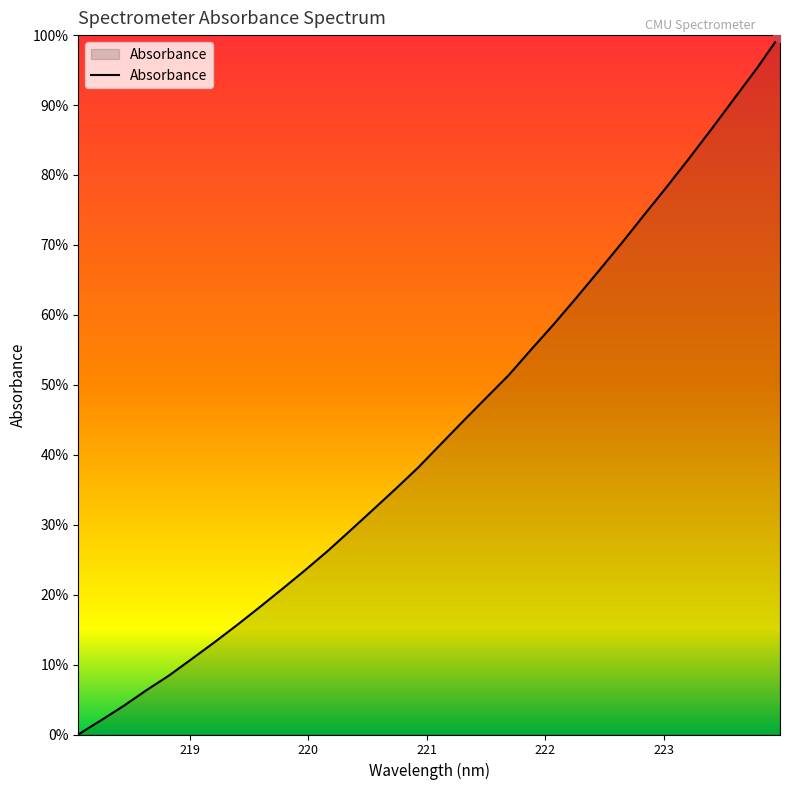

Does the chart display data point markers on the line(s)?

No